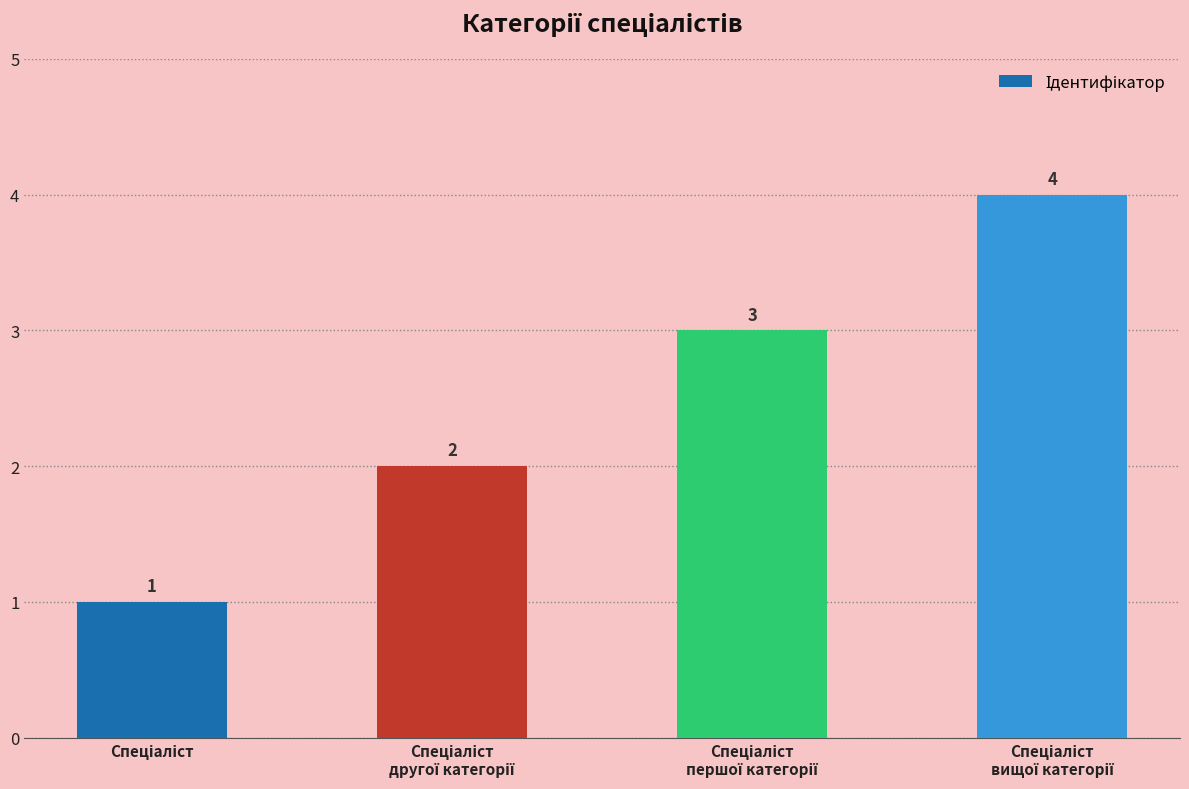

What is the value of the 3rd bar from the left?

3